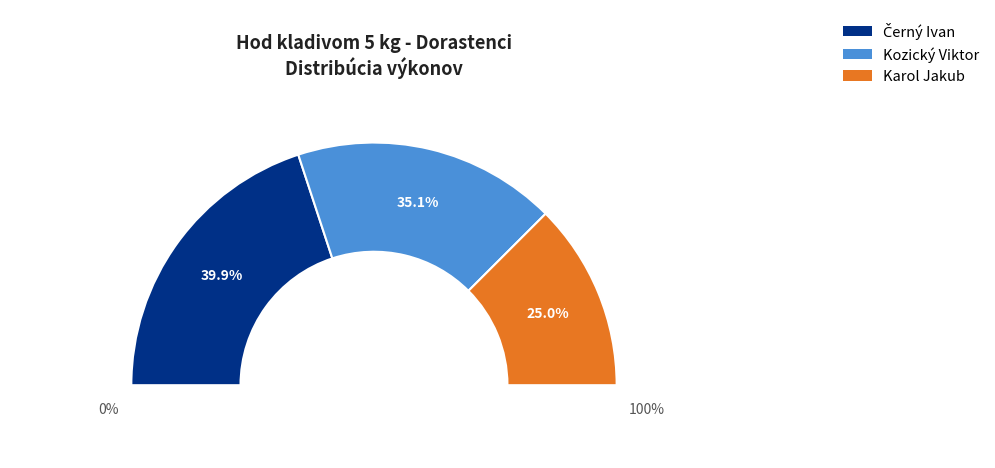

Does Kozický Viktor represent more than half of the total?

No